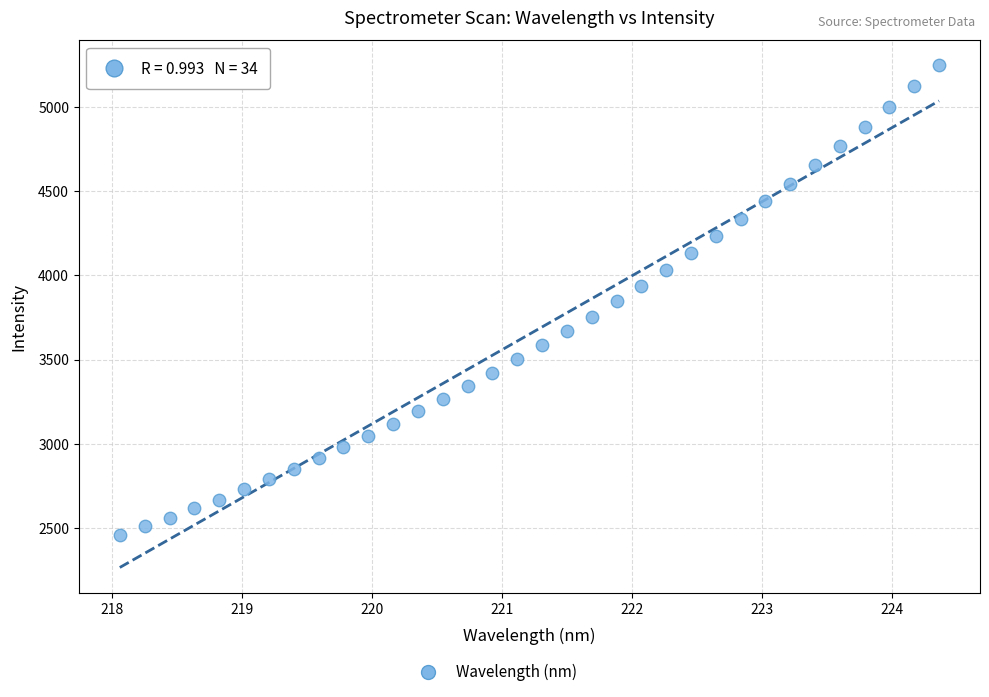

What is the range of X values (max minus min)?

6.3